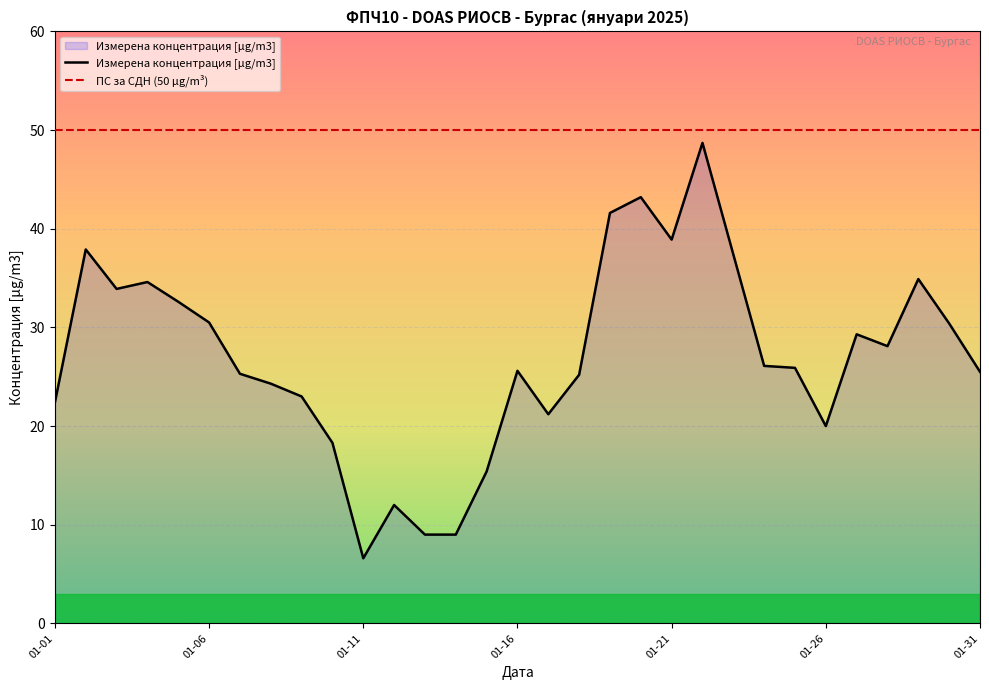

Where does the data first go above 25?

2025-01-02